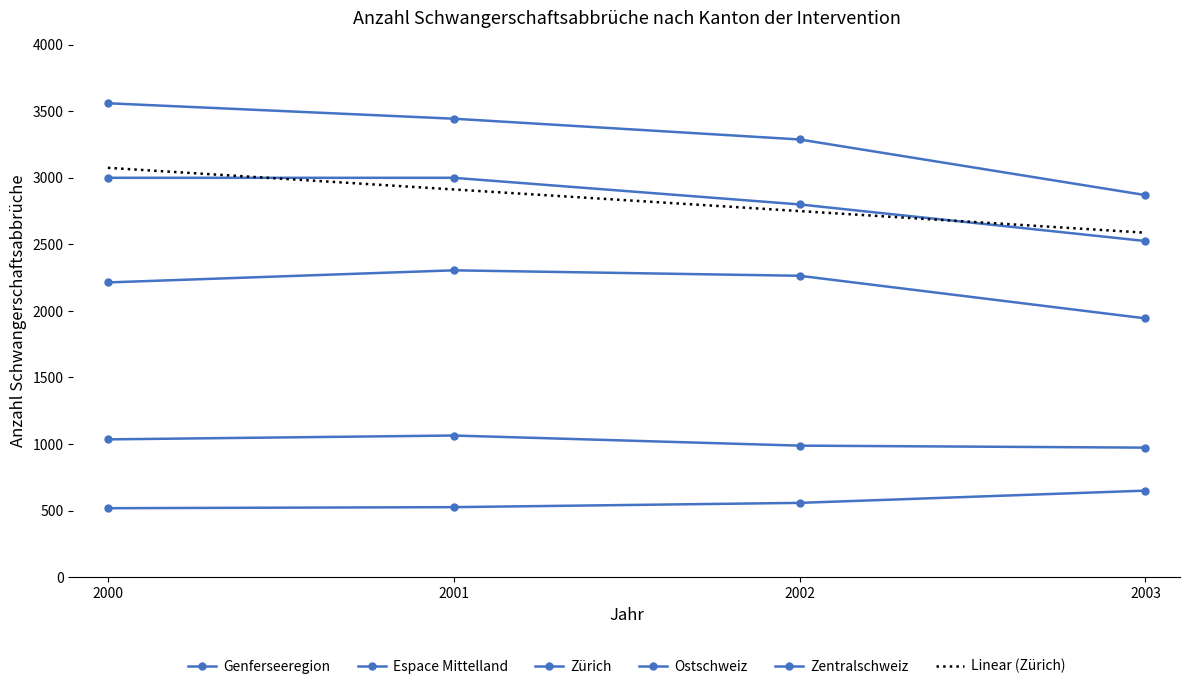

True or false: Zentralschweiz has more than 1 interior local peaks.

False